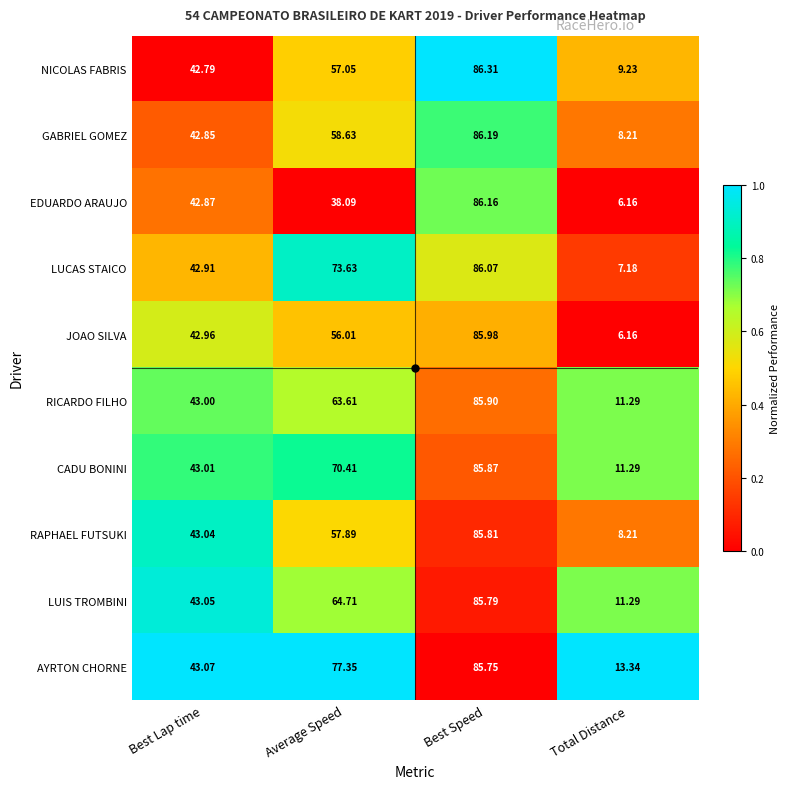

At which label is NICOLAS FABRIS closest to 47?

Best Lap time